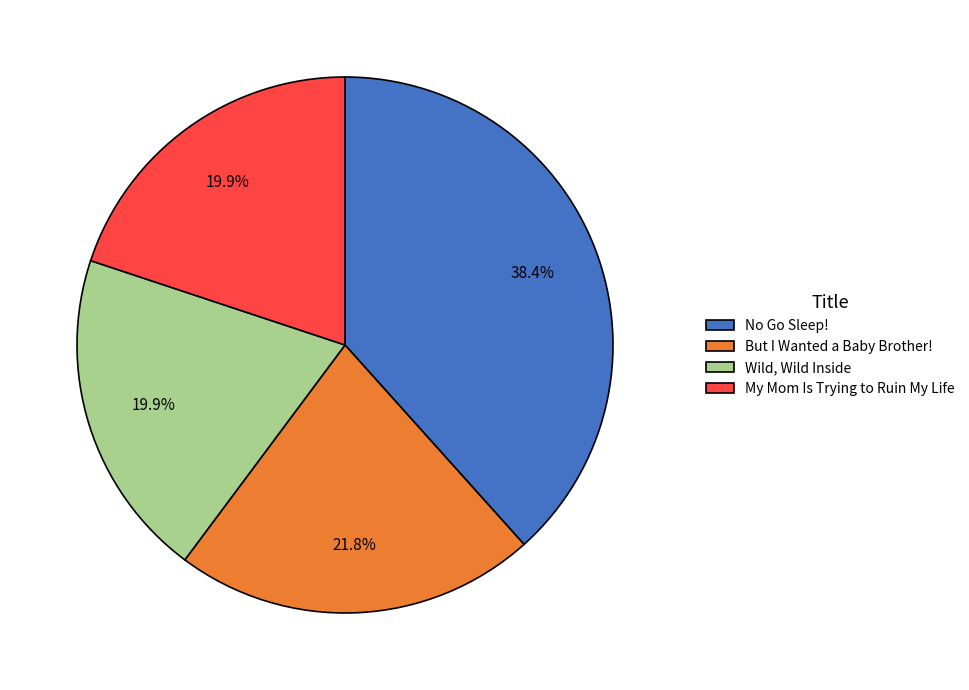

To the nearest percent, what percentage of the pie is My Mom Is Trying to Ruin My Life?

20%